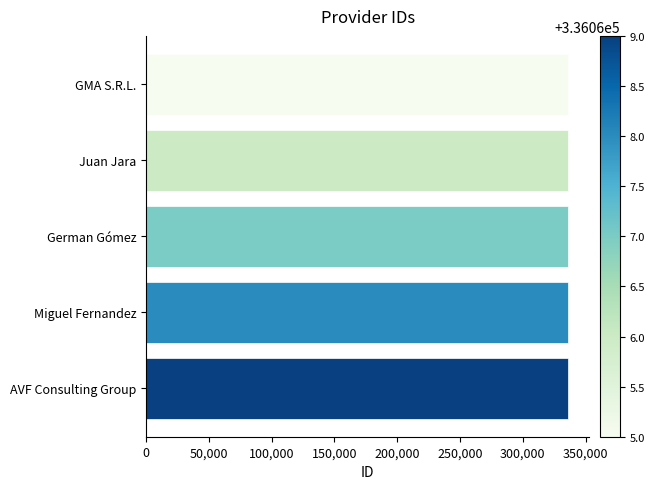

Approximately how many times larger is the value at German Gómez compared to GMA S.R.L.?

1.0